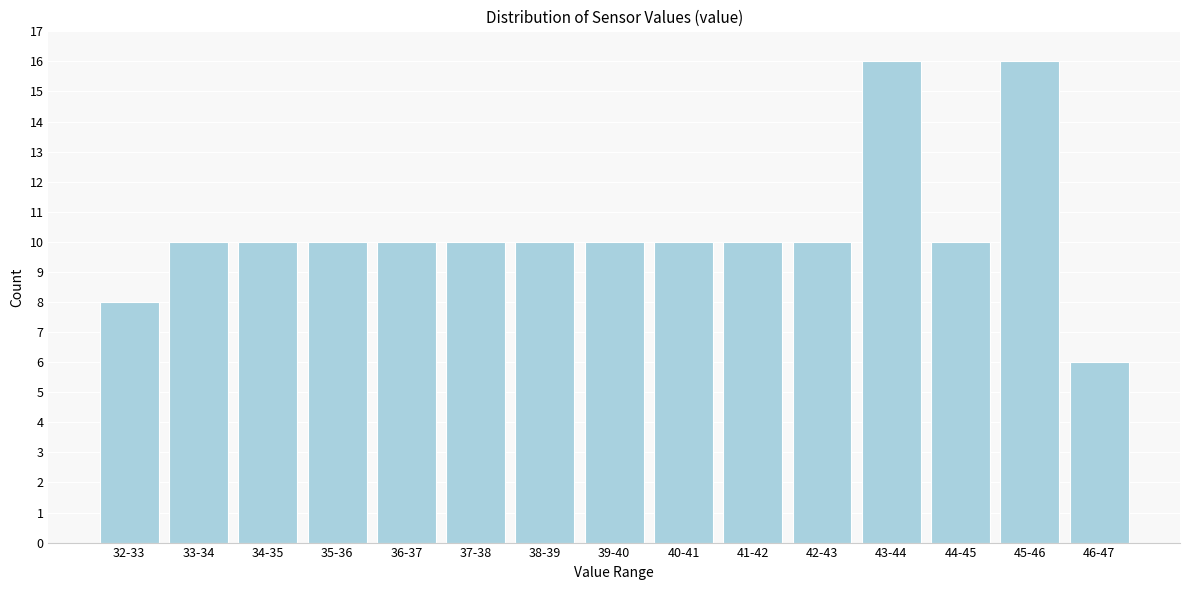

Reading right to left, what are all the values shown in this chart?

46-47=6	45-46=16	44-45=10	43-44=16	42-43=10	41-42=10	40-41=10	39-40=10	38-39=10	37-38=10	36-37=10	35-36=10	34-35=10	33-34=10	32-33=8